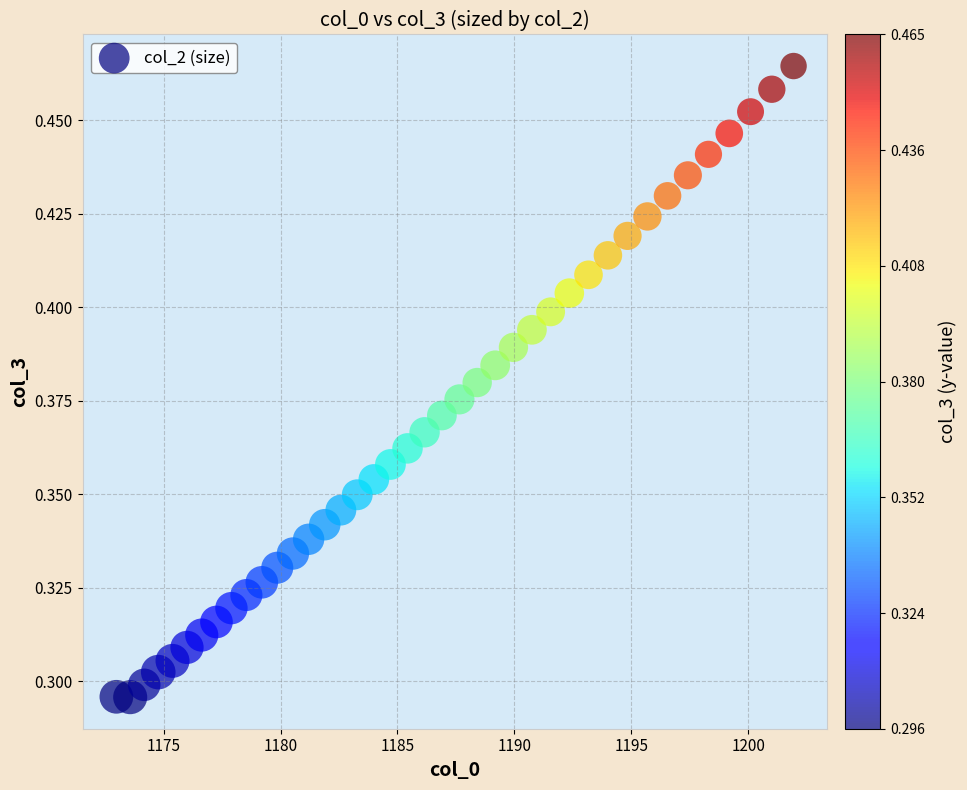

What is the range of X values (max minus min)?

29.0